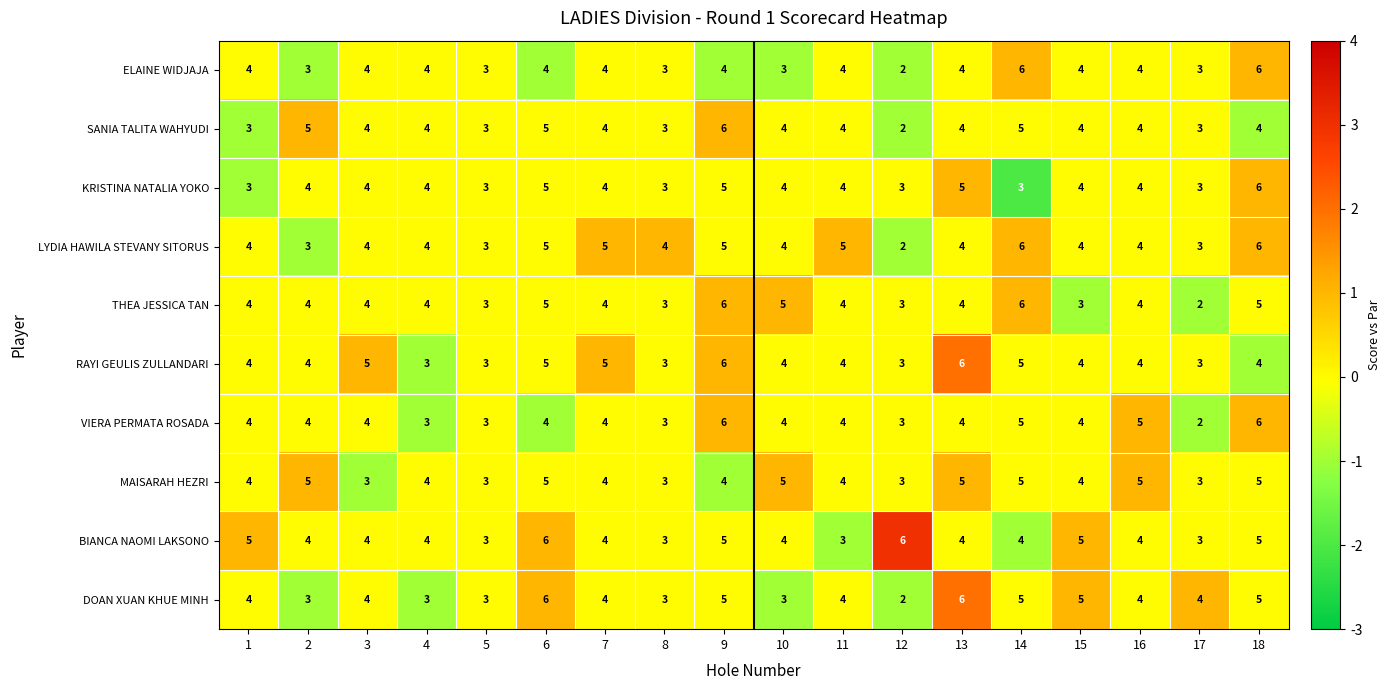

At which label does DOAN XUAN KHUE MINH reach its minimum?

12